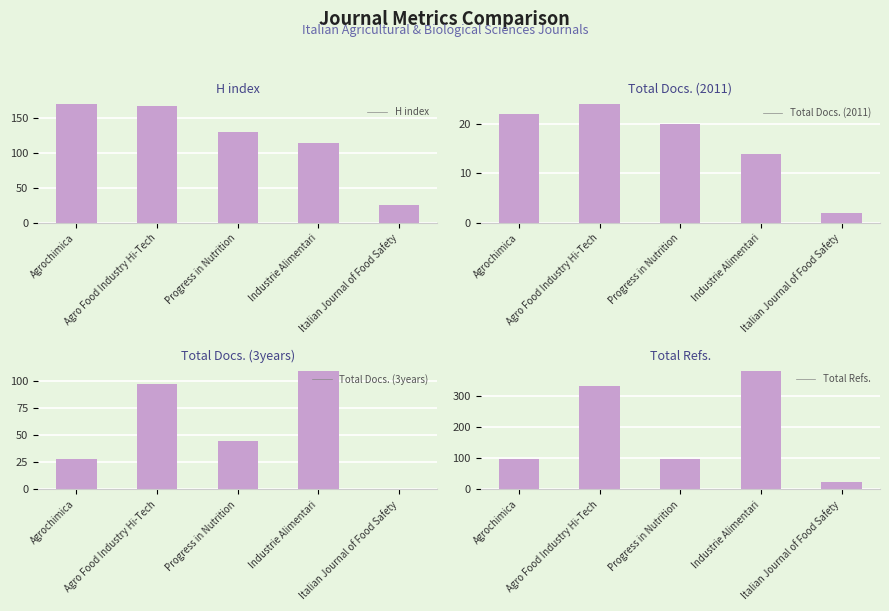

Are the bars grouped side by side (vs. stacked)?

Yes